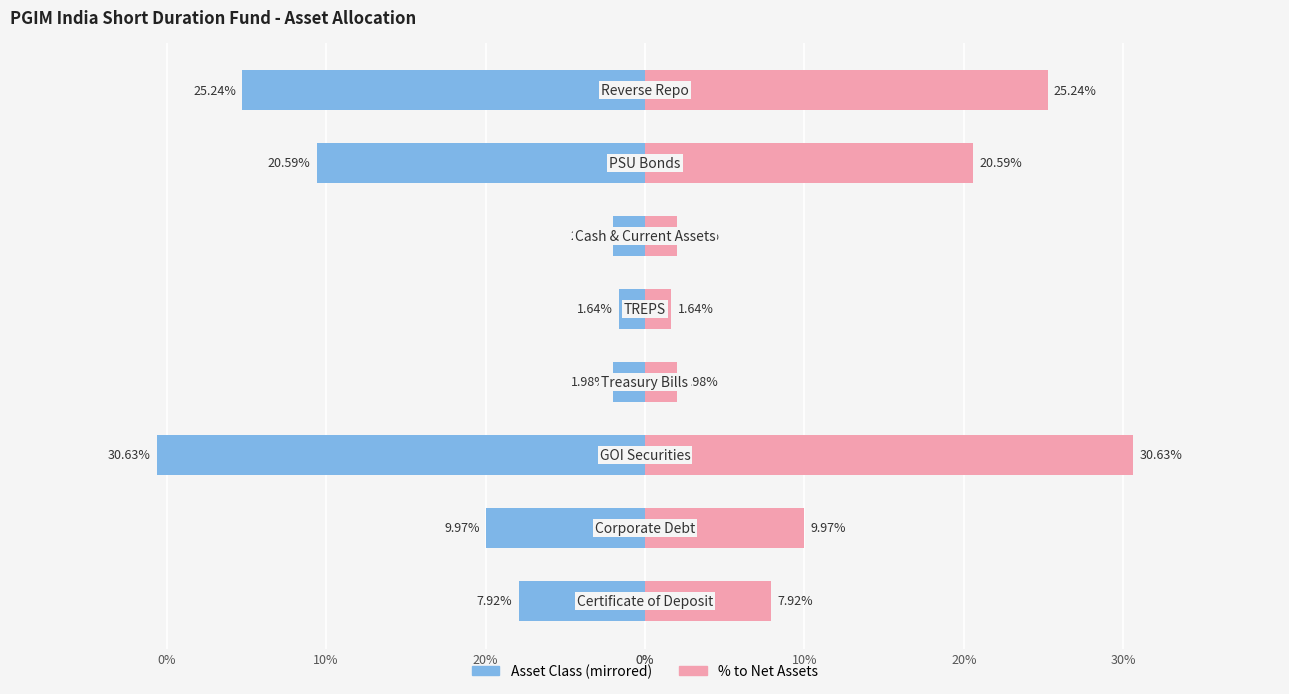

Reading left to right, what are all the values shown in this chart?

% to Net Assets (Left): -7.9	-10.0	-30.6	-2.0	-1.6	-2.0	-20.6	-25.2
% to Net Assets (Right): 7.9	10.0	30.6	2.0	1.6	2.0	20.6	25.2